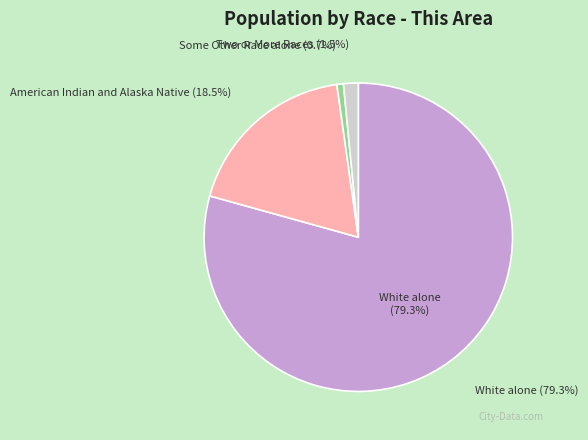

Between American Indian and Alaska Native and Asian alone, which is larger?

American Indian and Alaska Native